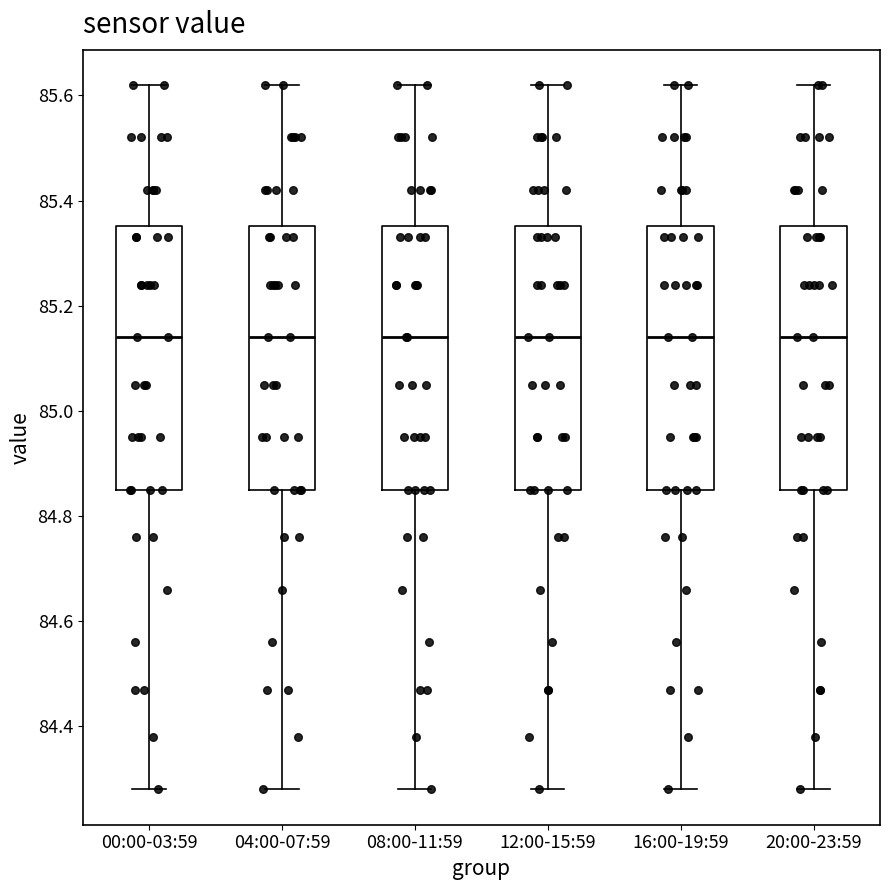

Reading left to right, transcribe this box plot: for each box, give where its median line is, the range the box spans, and where its two whiskers end, as read against the y-axis. The values are not printed on the chart, so give them approximately, as read against the axis.

00:00-03:59: median 85.14, box 84.86 to 85.36, whiskers 84.28 to 85.62
04:00-07:59: median 85.14, box 84.86 to 85.36, whiskers 84.28 to 85.62
08:00-11:59: median 85.14, box 84.86 to 85.36, whiskers 84.28 to 85.62
12:00-15:59: median 85.14, box 84.86 to 85.36, whiskers 84.28 to 85.62
16:00-19:59: median 85.14, box 84.86 to 85.36, whiskers 84.28 to 85.62
20:00-23:59: median 85.14, box 84.86 to 85.36, whiskers 84.28 to 85.62